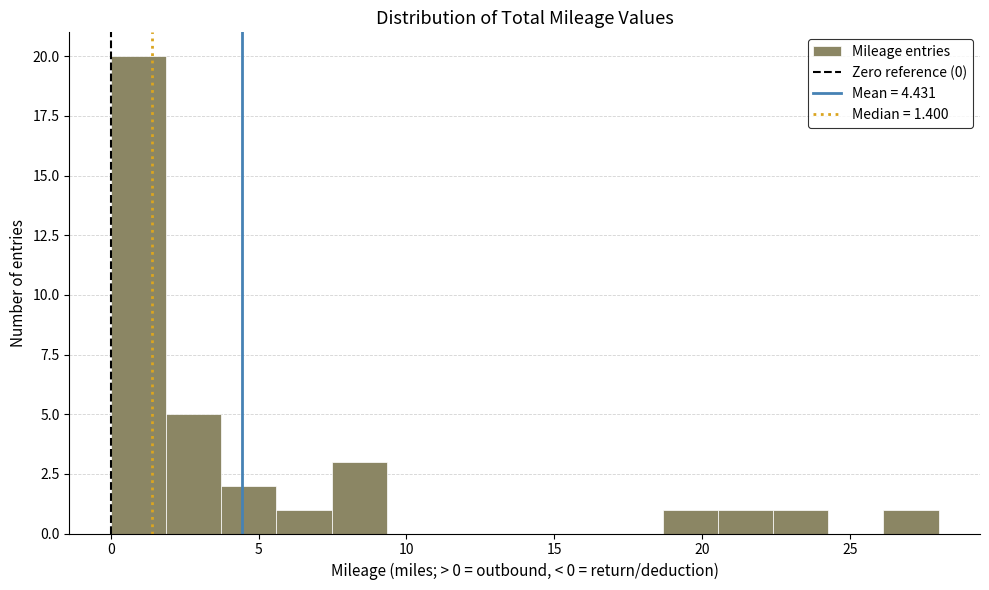

Read against the x-axis, roughly where is the centre of the tallest bar?

1.0